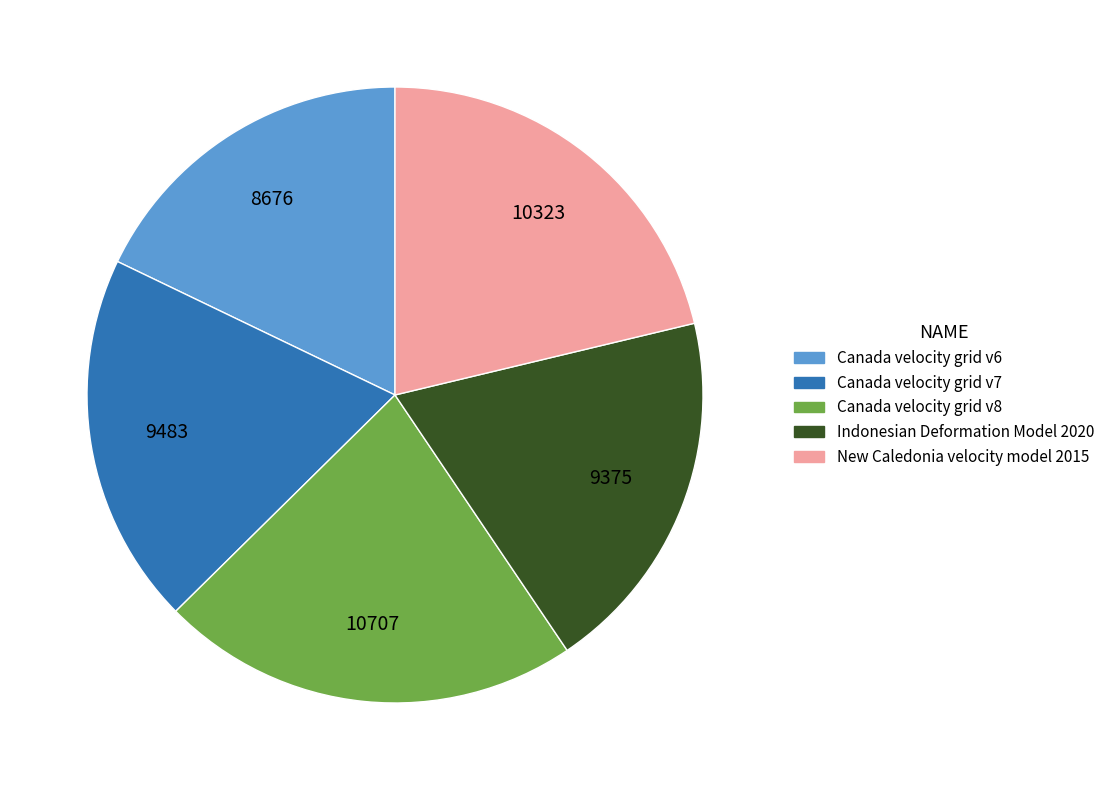

Count the number of slices in the pie.

5